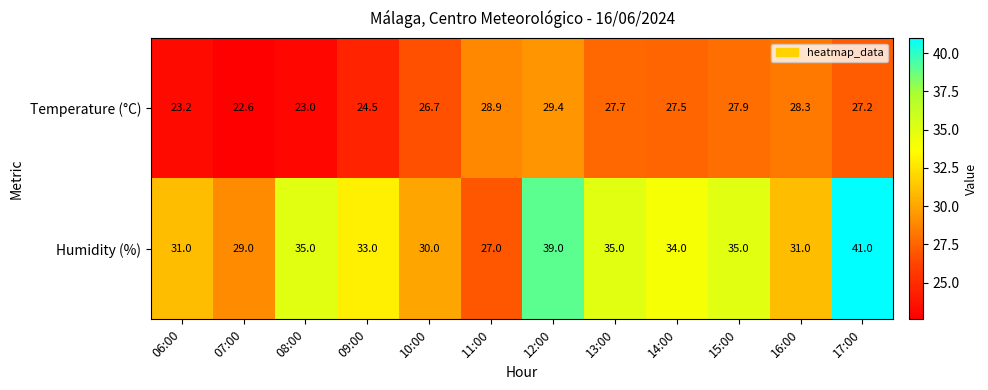

Rank the series at 10:00 from lowest to highest value.

Temperature (°C), Humidity (%)